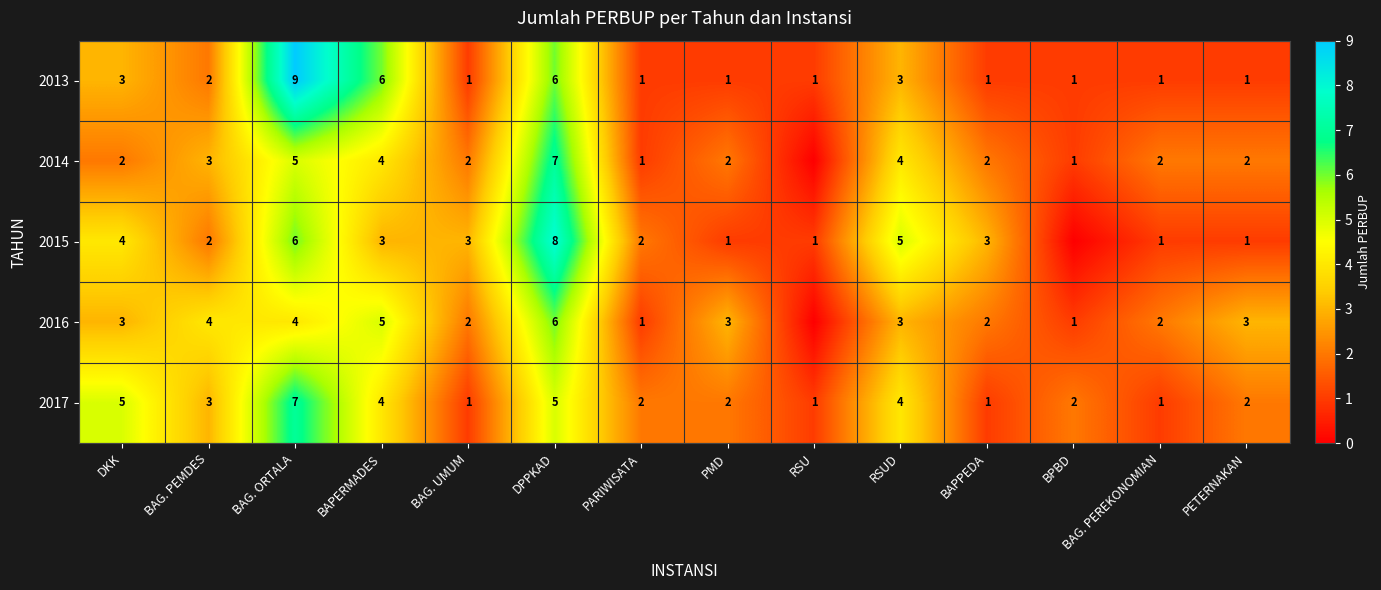

The value of 2016 at BAPPEDA is 2. True or false?

True